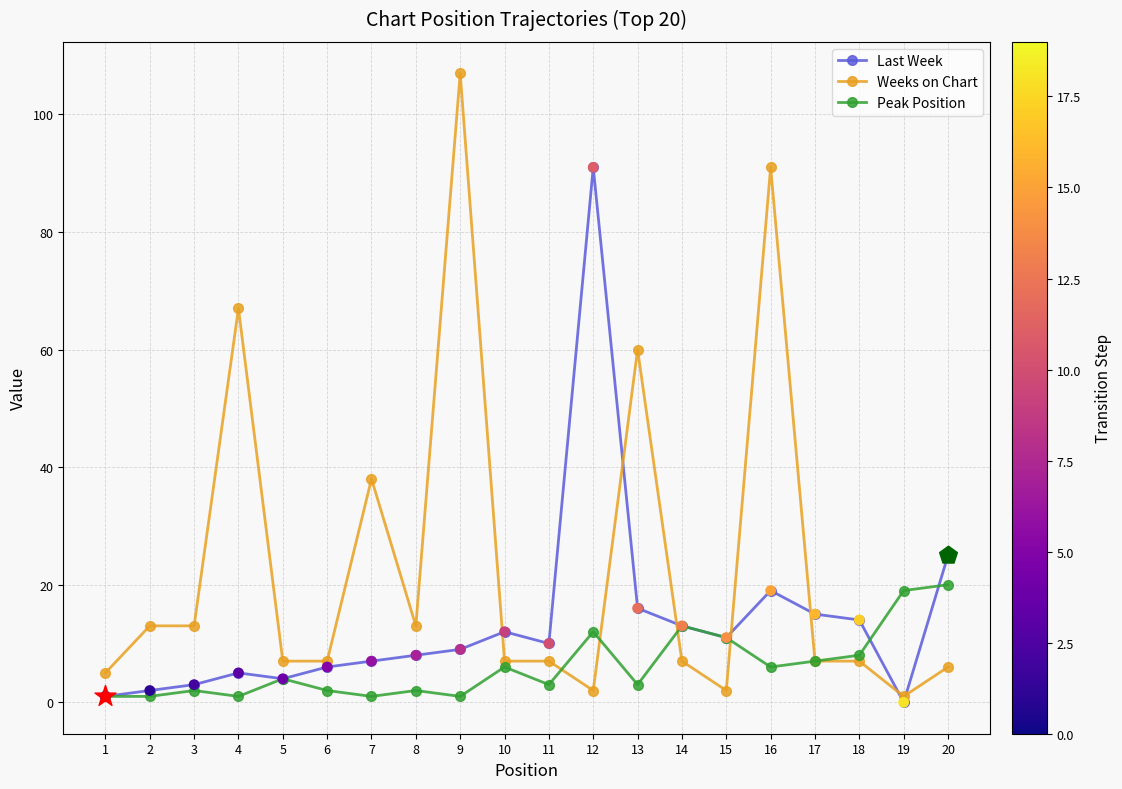

Which series has the largest range (max minus min)?

Weeks on Chart